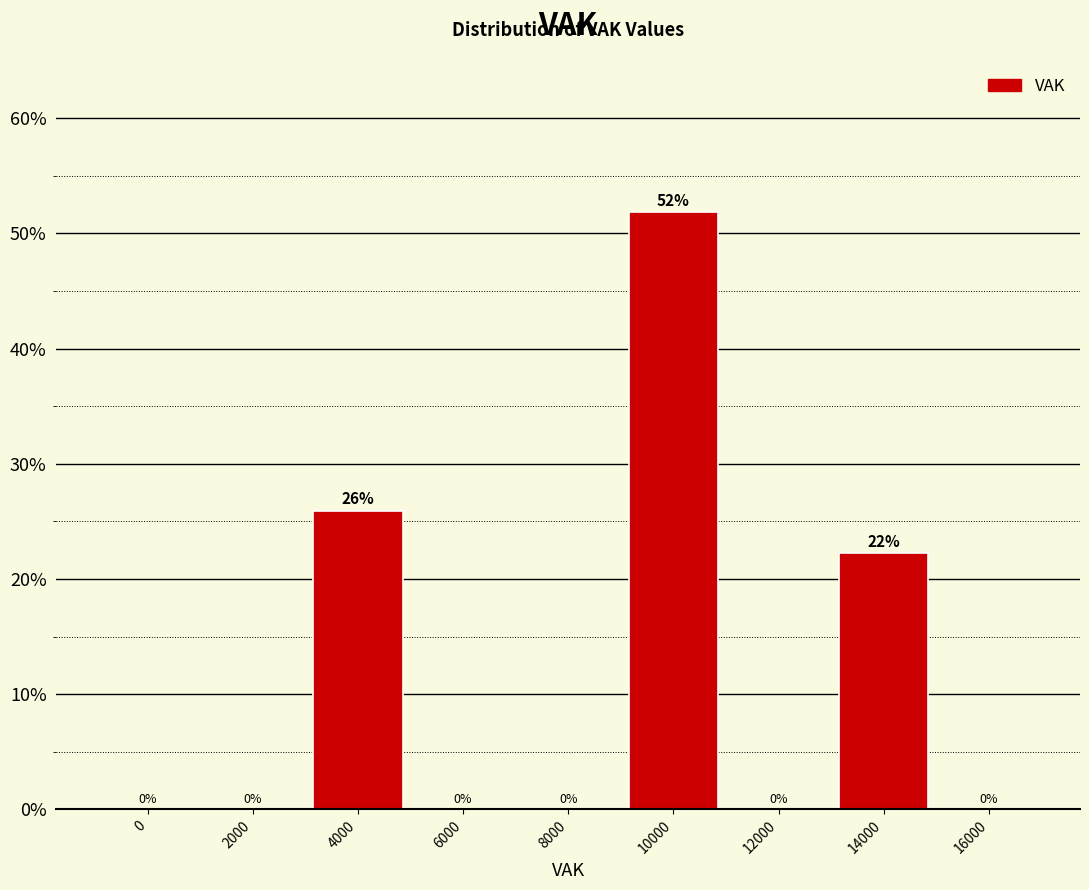

Which has a higher value, 10000 or 8000?

10000